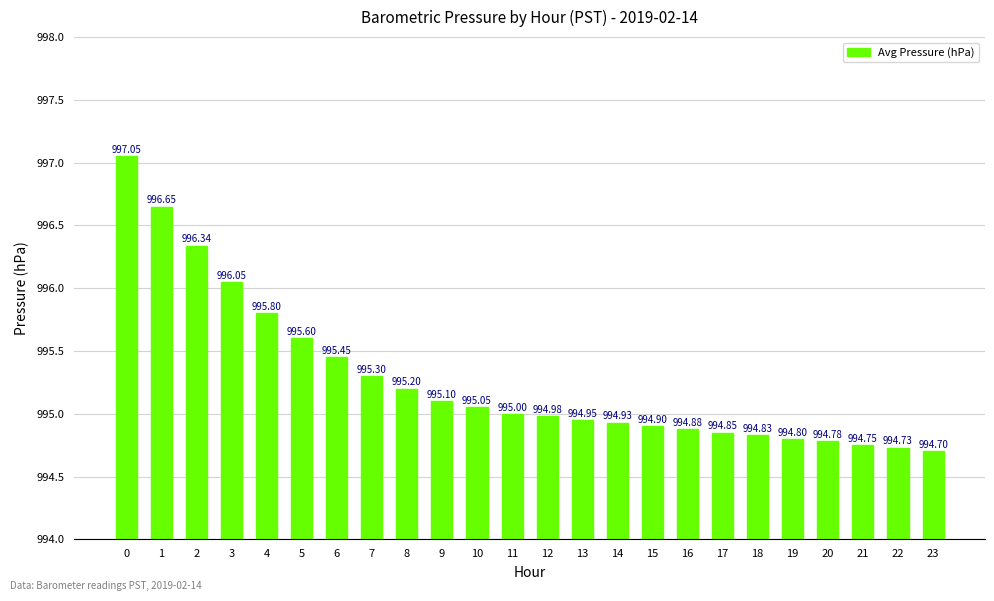

Rank the categories by value from lowest to highest.

23, 22, 21, 20, 19, 18, 17, 16, 15, 14, 13, 12, 11, 10, 9, 8, 7, 6, 5, 4, 3, 2, 1, 0